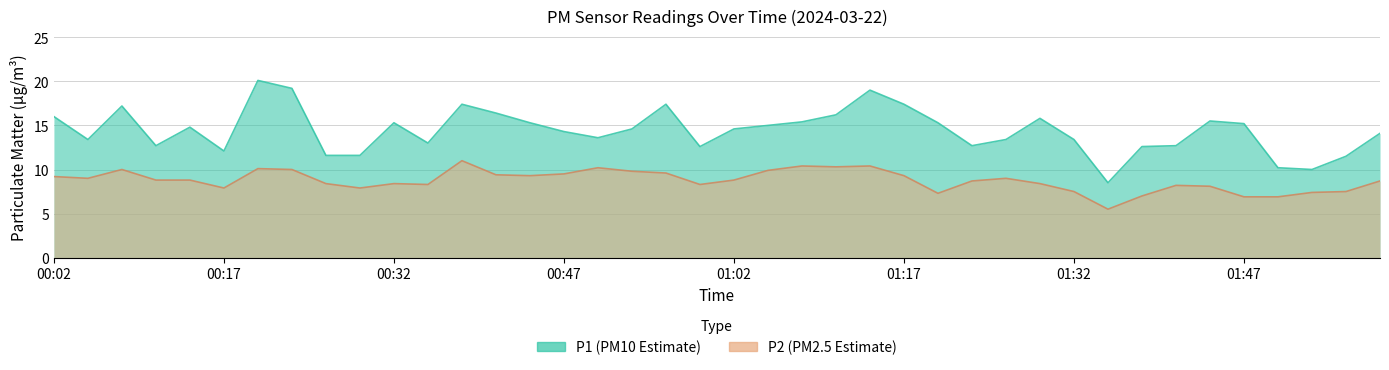

The value of P2 at 00:26 is 8.4. True or false?

True